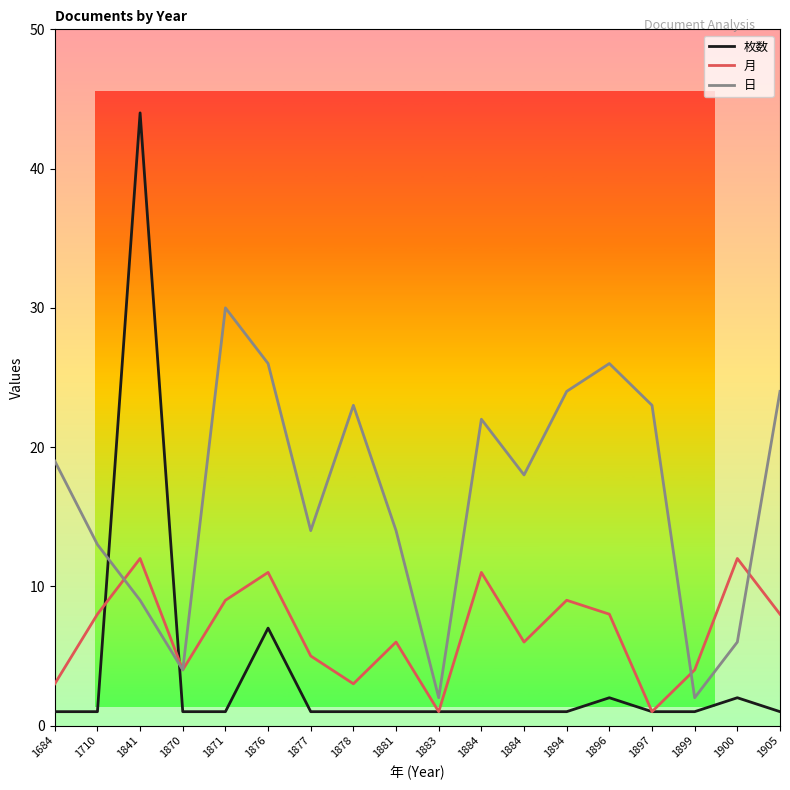

What are all the series names shown in the legend?

枚数, 月, 日